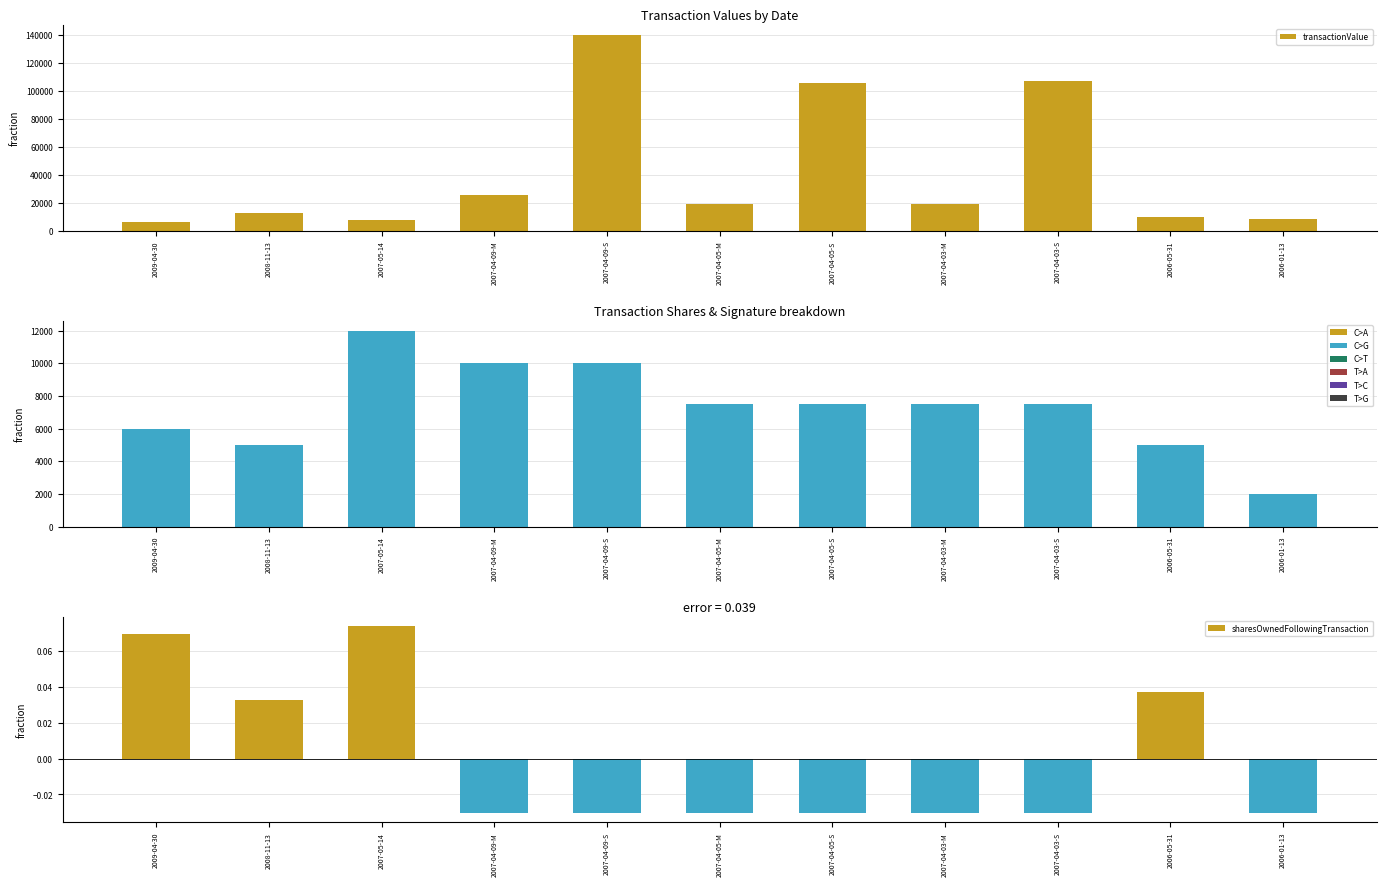

The transactionValue series shows 107100.0 at 2007-04-03-S. True or false?

True